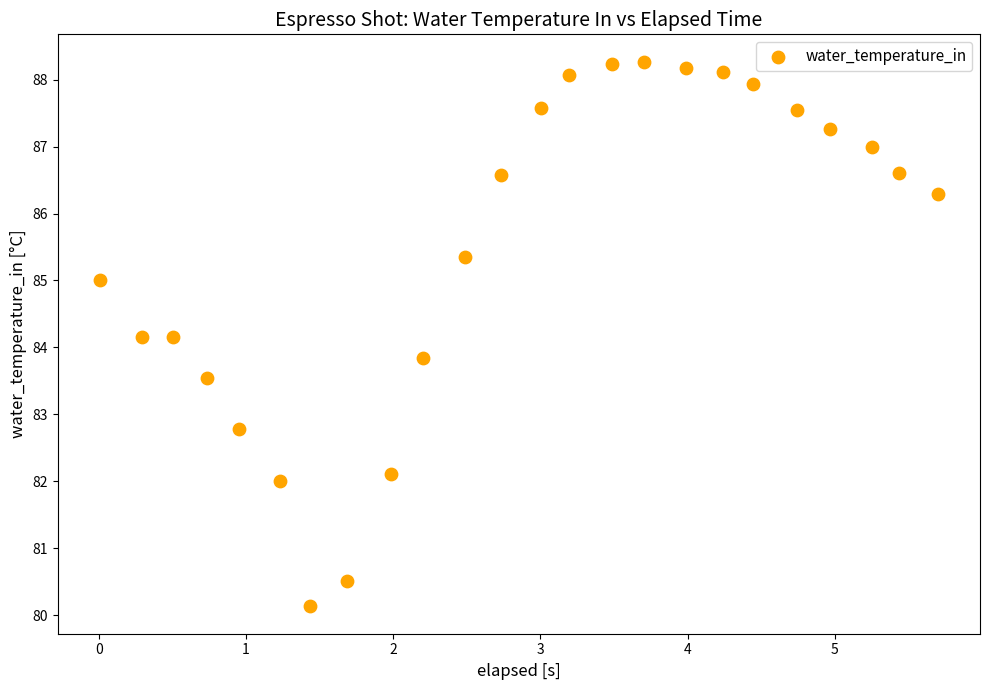

What is the range of Y values (max minus min)?

8.1